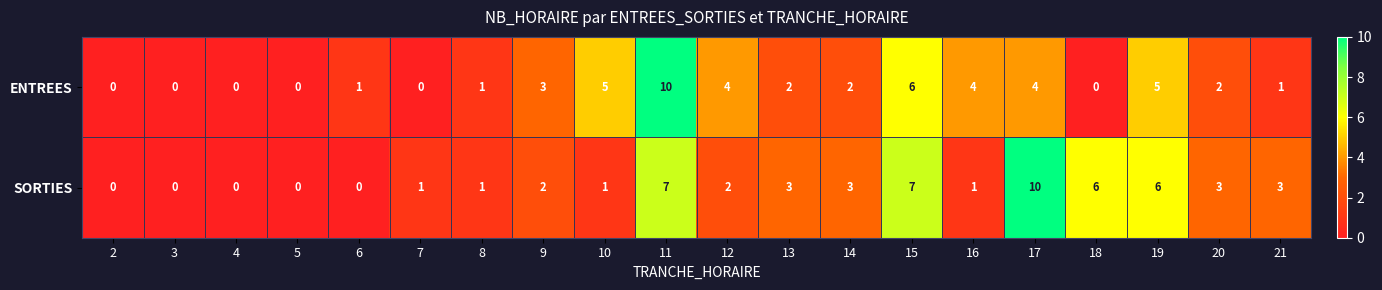

Where does the ENTREES series first go above 2?

9